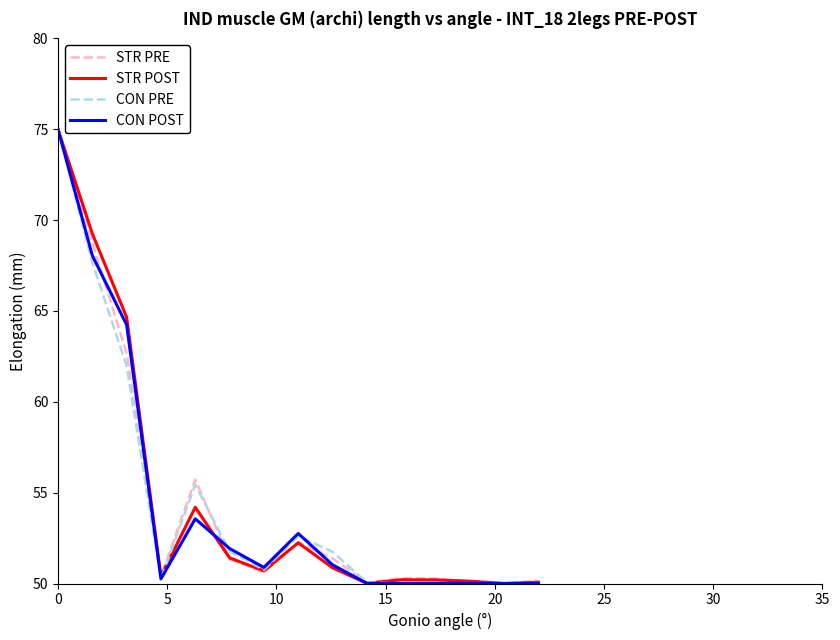

What is the minimum value for STR PRE?

50.0